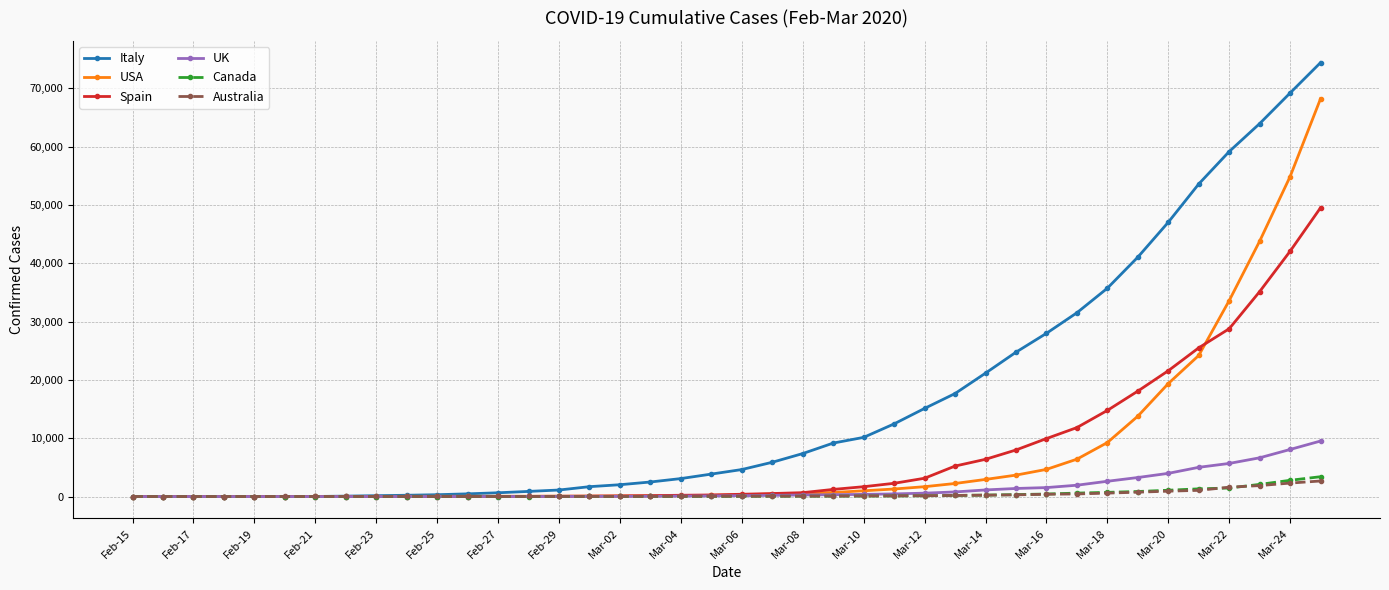

Which series has the largest range (max minus min)?

Italy